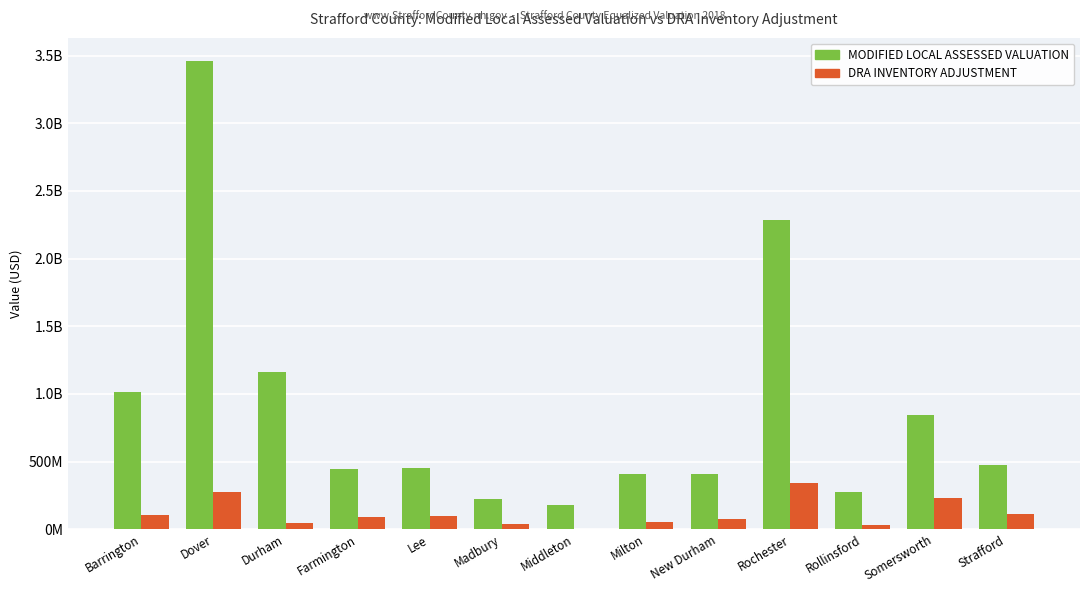

Is the value of DRA INVENTORY ADJUSTMENT at Dover greater than the value of MODIFIED LOCAL ASSESSED VALUATION at Strafford?

No